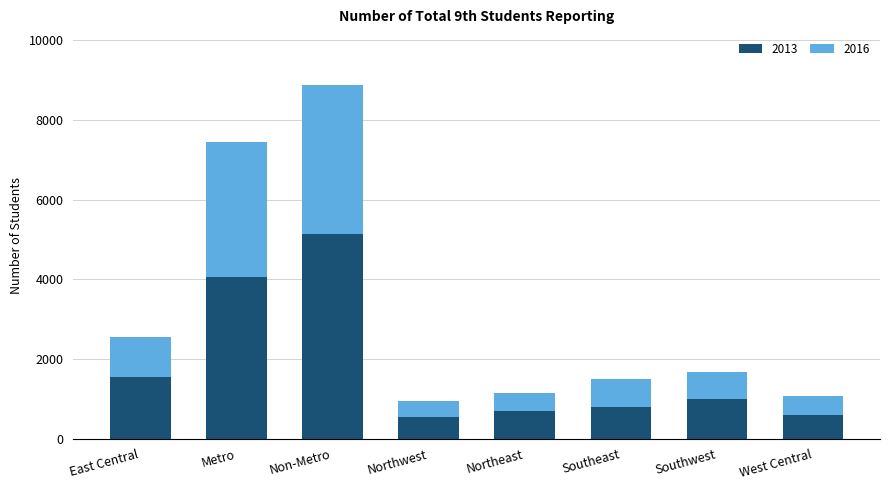

What is the approximate value of 2013 at East Central?

1558